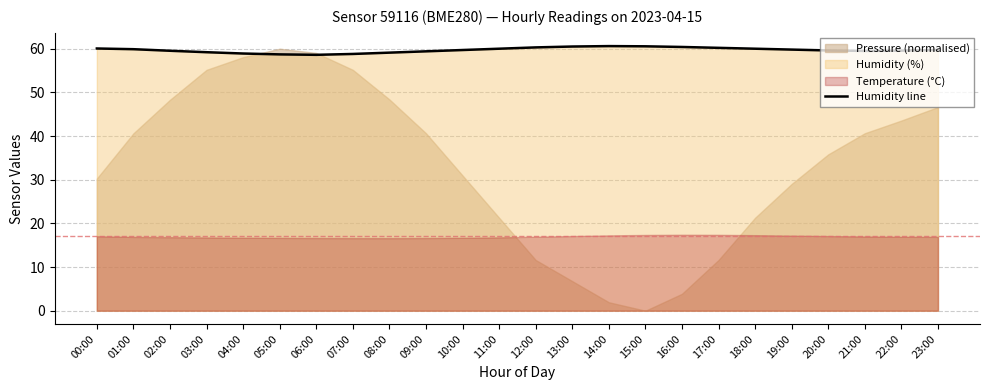

True or false: Humidity line has a value of 81.7 at 00:00.

False